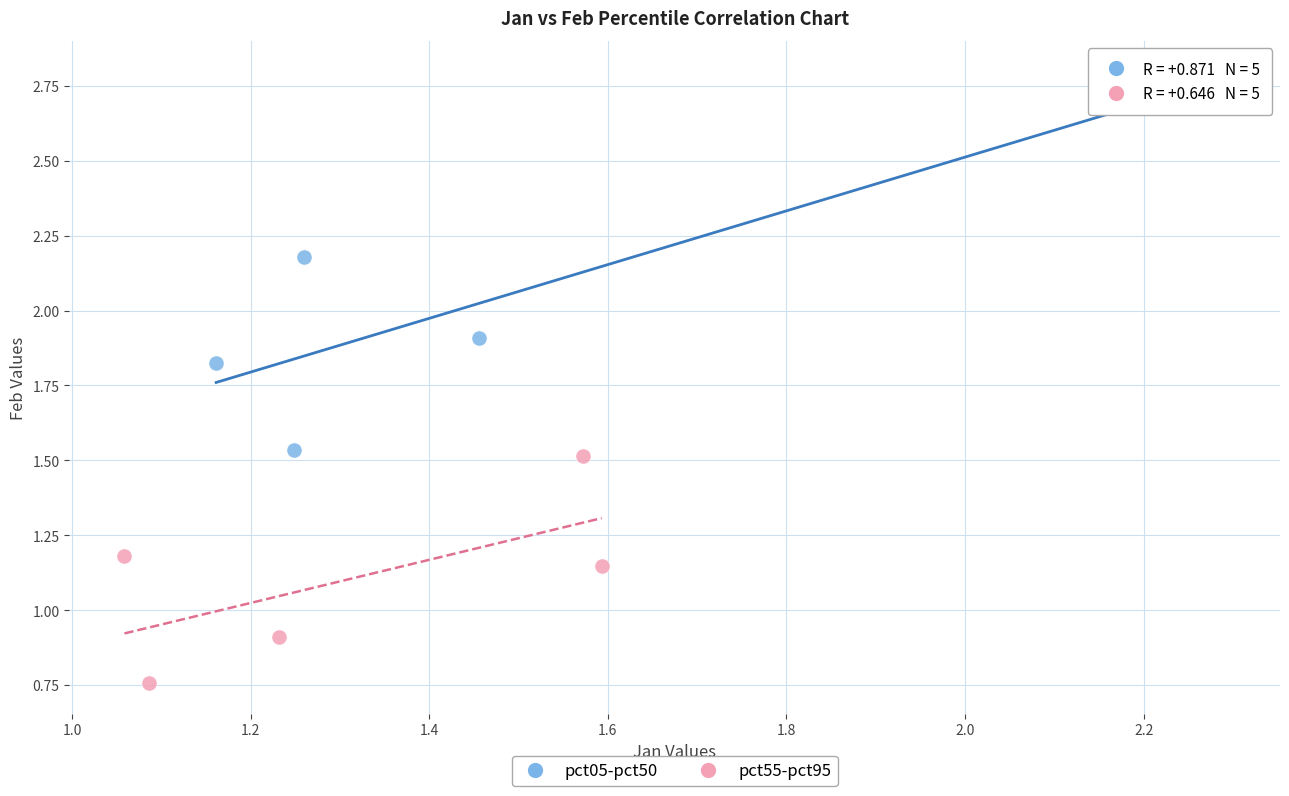

Which series reaches the maximum Y coordinate?

pct05-pct50